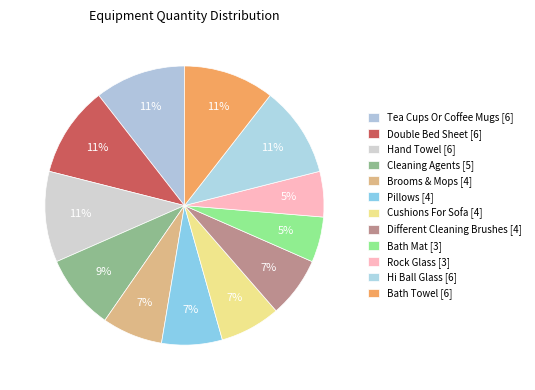

Count the number of slices in the pie.

12